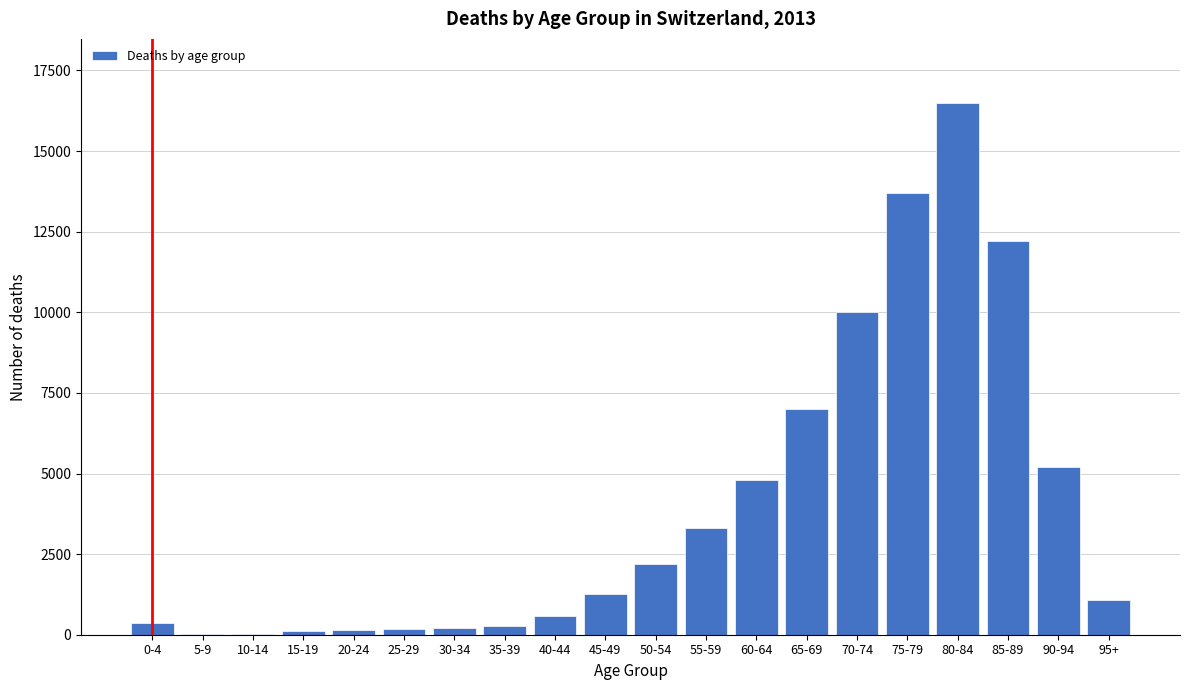

Where is the data nearest to the value 8264?

65-69